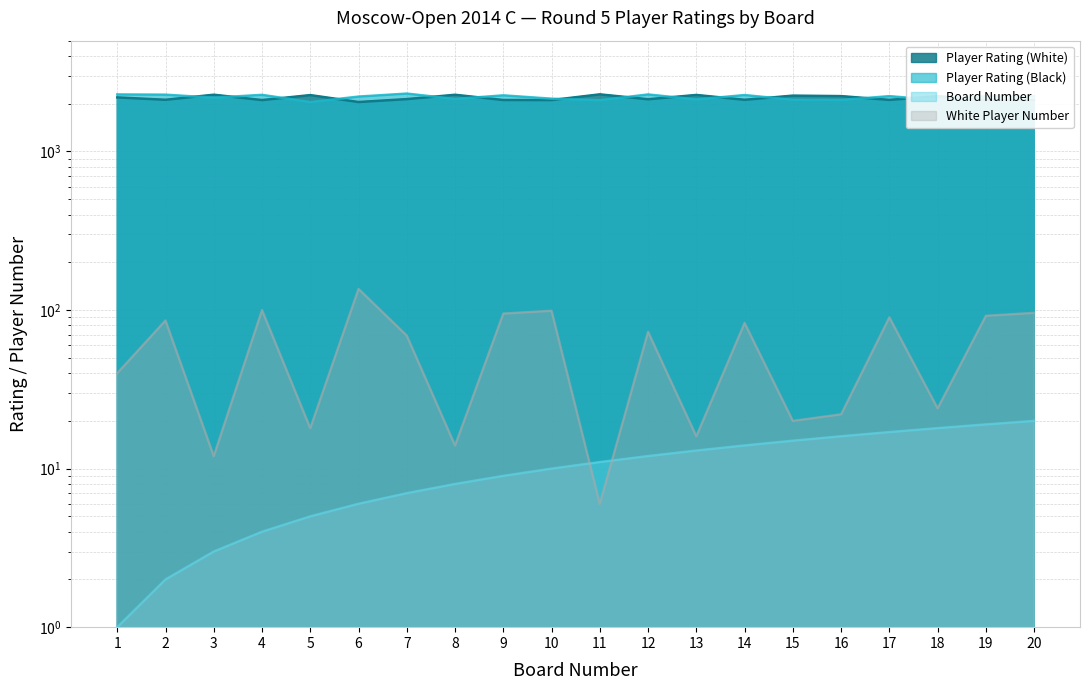

What is the greatest value displayed?

2319